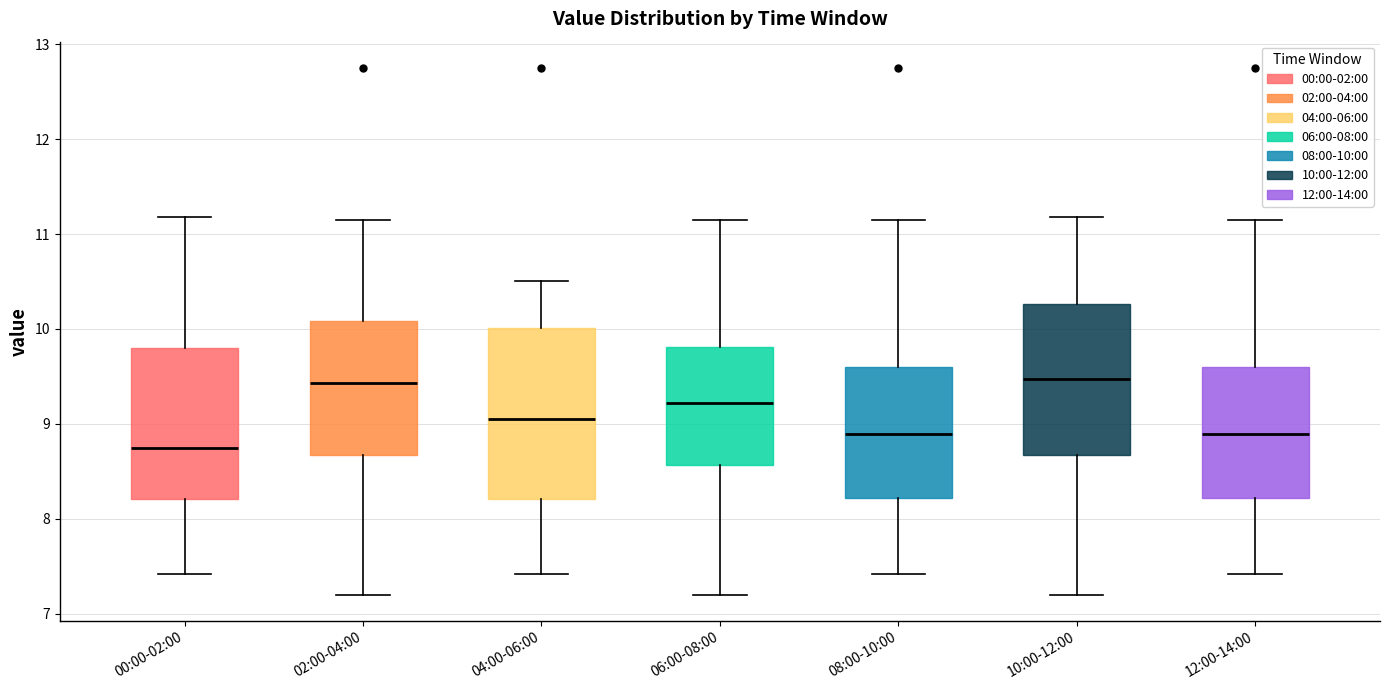

Reading left to right, read every box against the y-axis: the position of its median line, the range the box covers, and the ends of its whiskers. The values are not printed on the chart, so give them approximately, as read against the axis.

00:00-02:00: median 8.8, box 8.2 to 9.8, whiskers 7.4 to 11.2
02:00-04:00: median 9.4, box 8.7 to 10.1, whiskers 7.2 to 11.2
04:00-06:00: median 9.1, box 8.2 to 10.0, whiskers 7.4 to 10.5
06:00-08:00: median 9.2, box 8.6 to 9.8, whiskers 7.2 to 11.2
08:00-10:00: median 8.9, box 8.2 to 9.6, whiskers 7.4 to 11.2
10:00-12:00: median 9.5, box 8.7 to 10.3, whiskers 7.2 to 11.2
12:00-14:00: median 8.9, box 8.2 to 9.6, whiskers 7.4 to 11.2